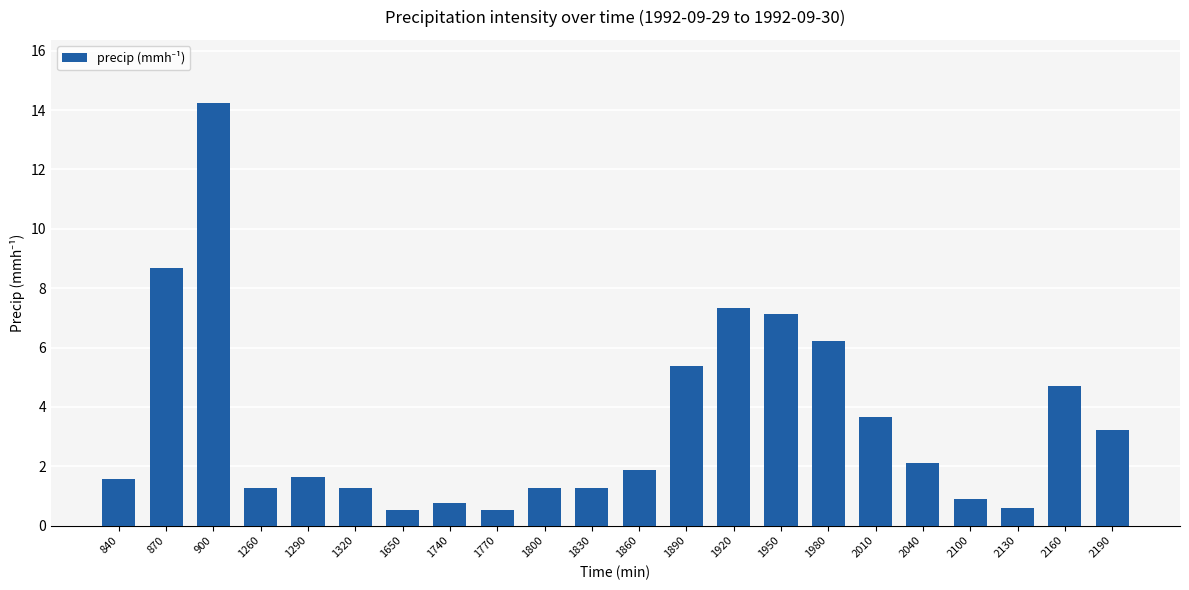

Approximately how many times larger is the value at 2100 compared to 1290?

0.5